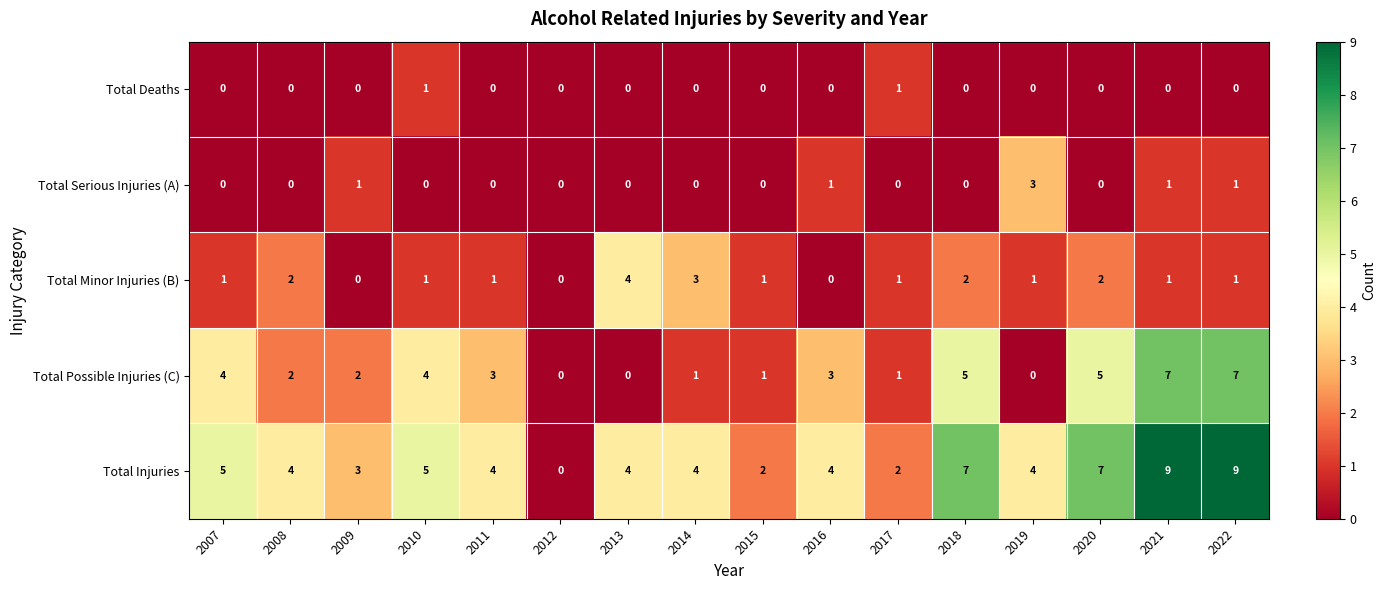

True or false: Total Deaths has a value of 0 at 2019.

True